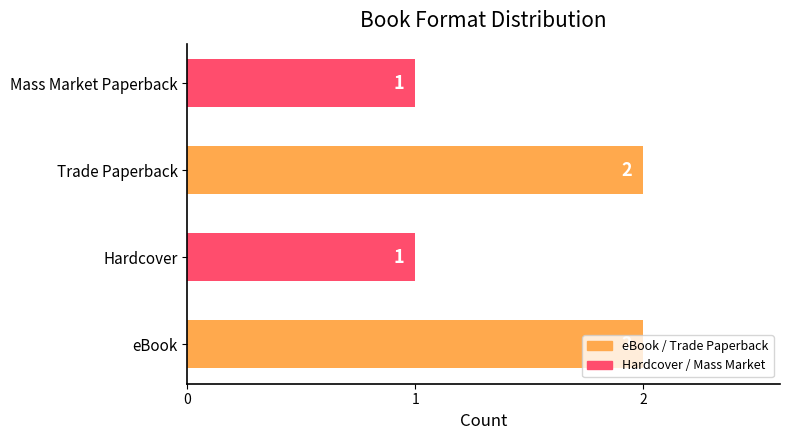

How many values are between 1 and 2?

4